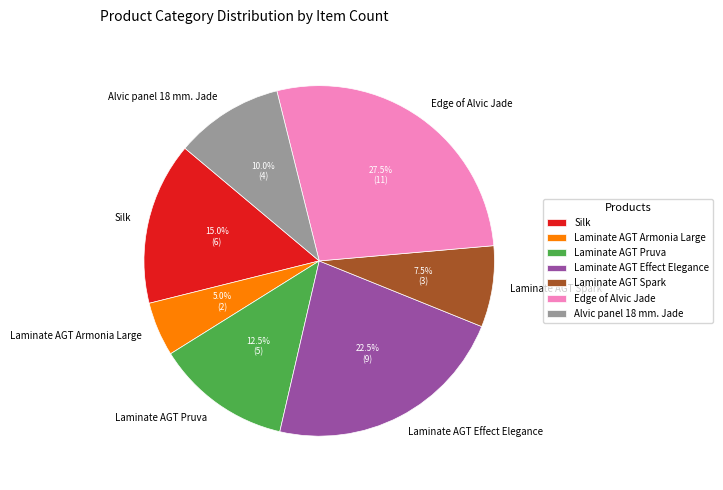

What is the smallest slice in the pie chart?

Laminate AGT Armonia Large